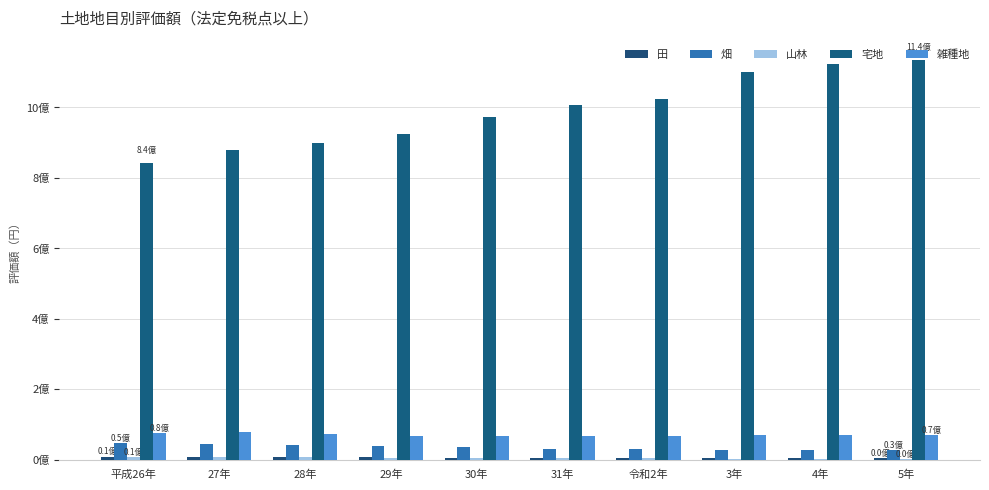

List the series in order of their peak value, lowest first.

山林, 田, 畑, 雑種地, 宅地